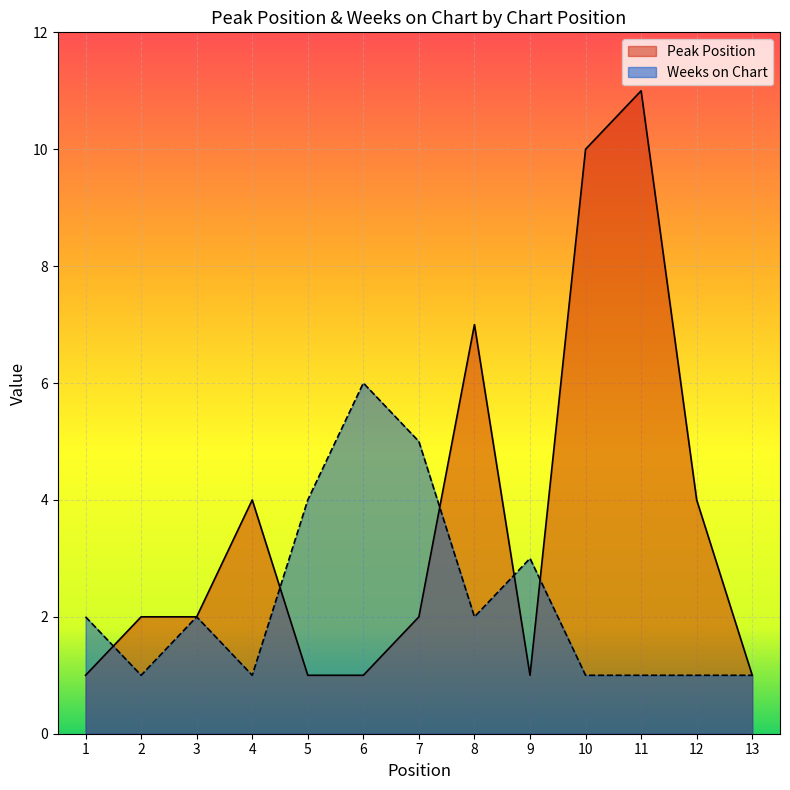

Between which two adjacent categories do Peak Position and Weeks on Chart first intersect?

1 and 2